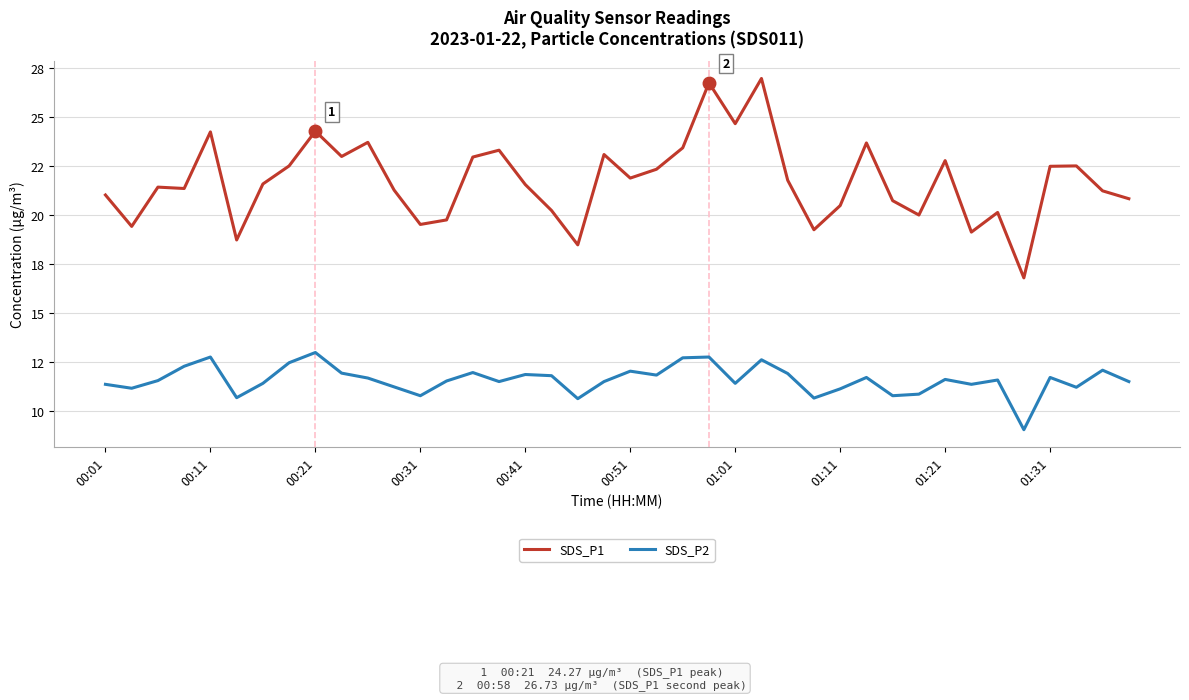

Rank the series by their maximum value, from lowest to highest.

SDS_P2, SDS_P1